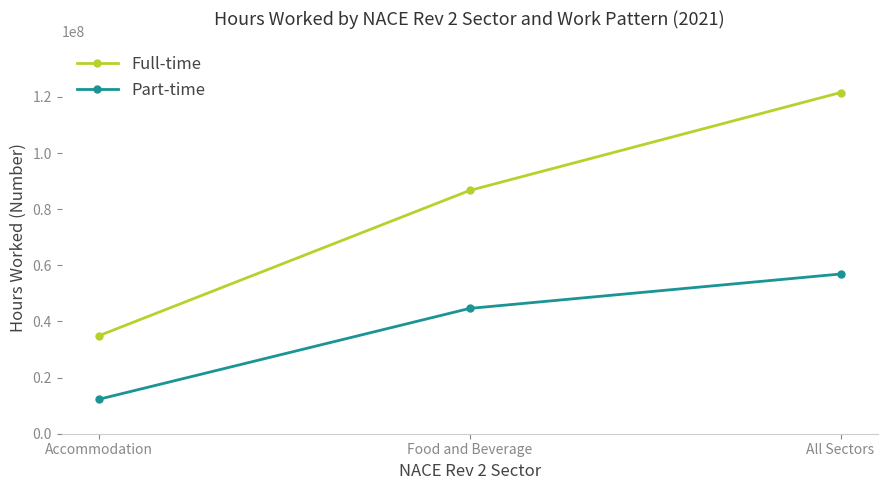

What is the difference between the highest and lowest values at Accommodation?

22636749